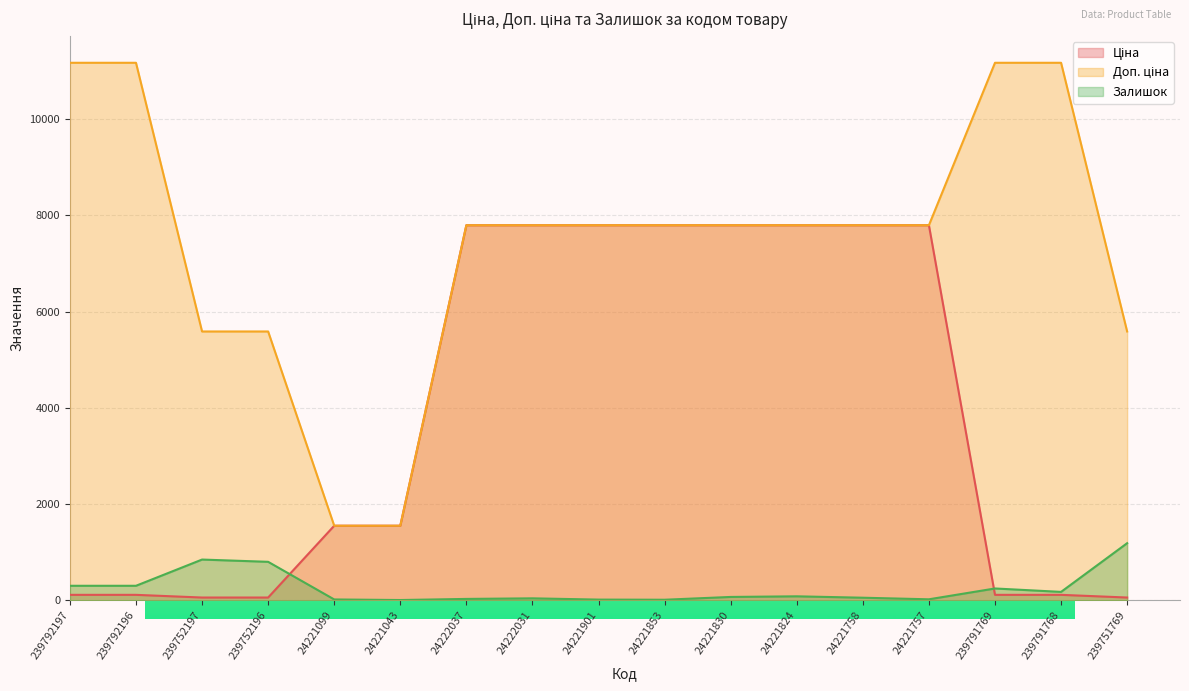

Where does the Залишок series first go above 68?

239792197